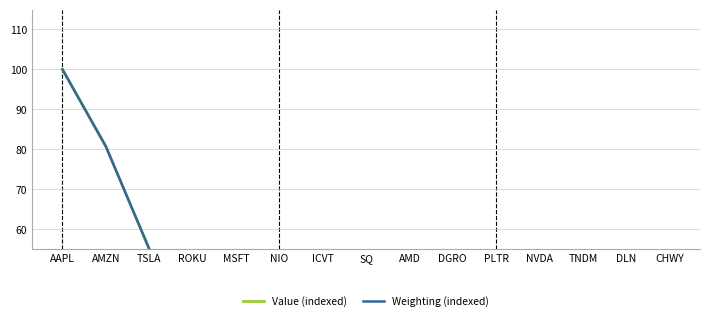

What value does the Weighting (indexed) series have at NVDA?

13.7